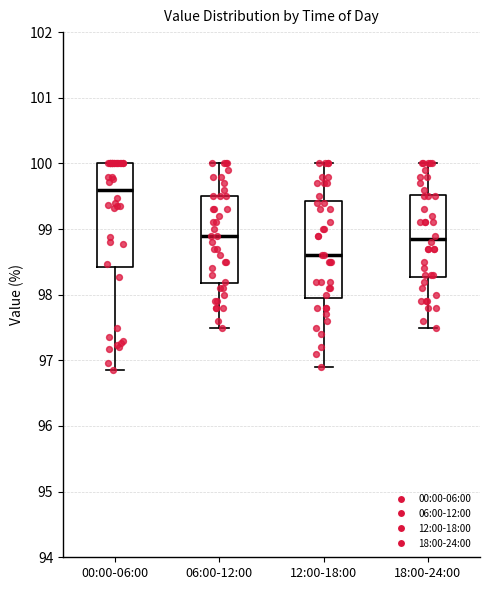

Reading left to right, transcribe this box plot: for each box, give where its median line is, the range the box spans, and where its two whiskers end, as read against the y-axis. The values are not printed on the chart, so give them approximately, as read against the axis.

00:00-06:00: median 99.6, box 98.4 to 100.0, whiskers 96.9 to 100.0
06:00-12:00: median 98.9, box 98.2 to 99.5, whiskers 97.5 to 100.0
12:00-18:00: median 98.6, box 98.0 to 99.4, whiskers 96.9 to 100.0
18:00-24:00: median 98.9, box 98.3 to 99.5, whiskers 97.5 to 100.0